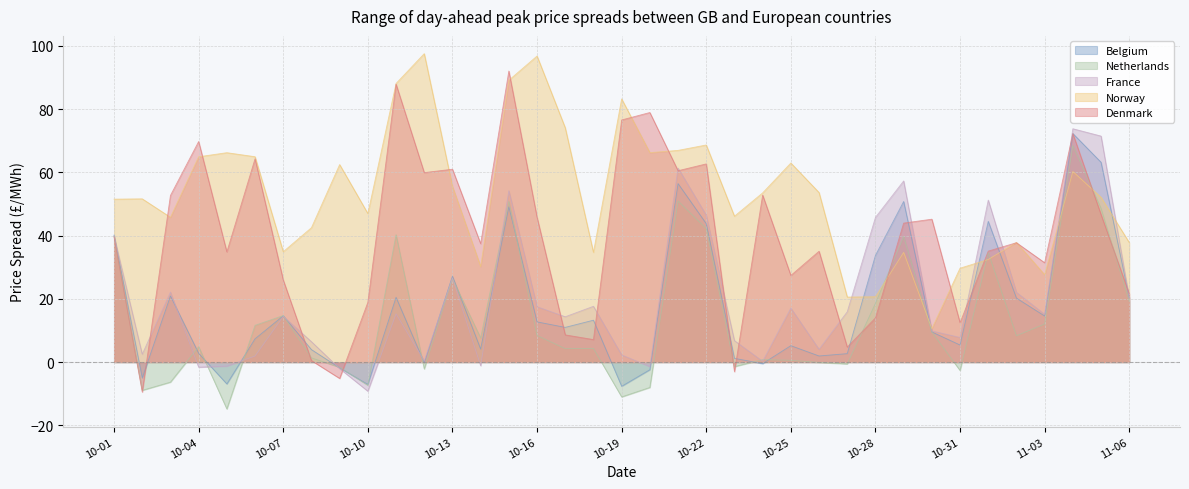

What is the sum of all Denmark values?

1447.4